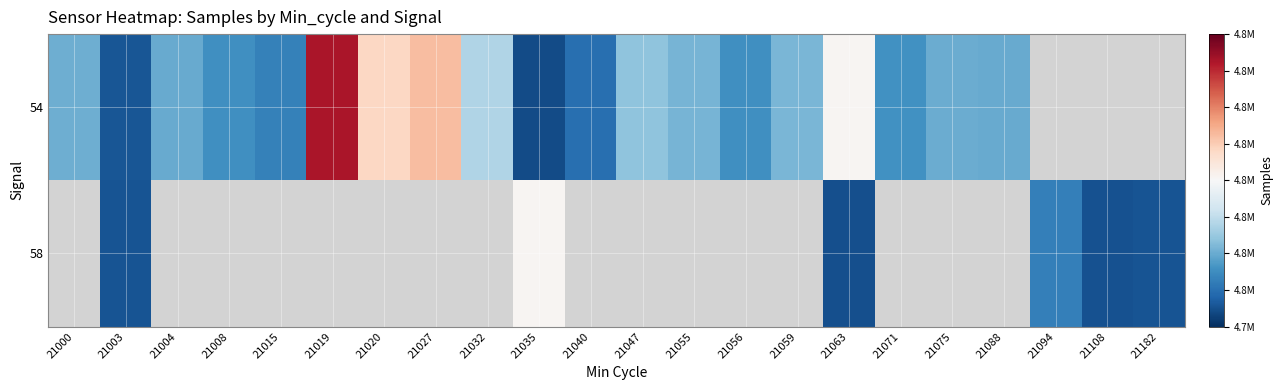

Rank the series by their average value, from highest to lowest.

54, 58